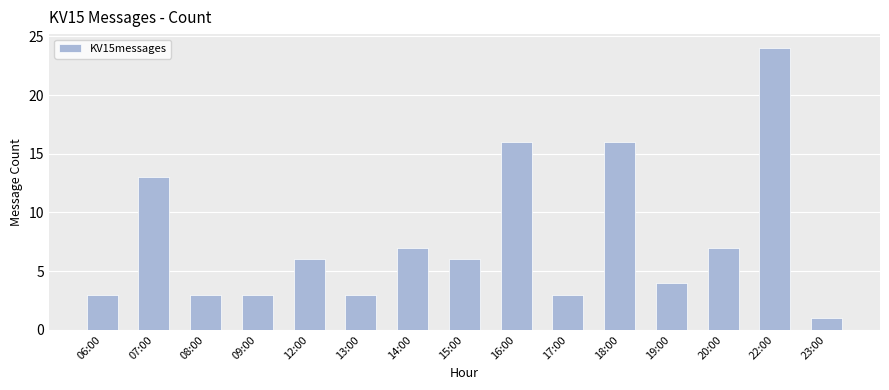

True or false: the data shows 9 at 15:00.

False